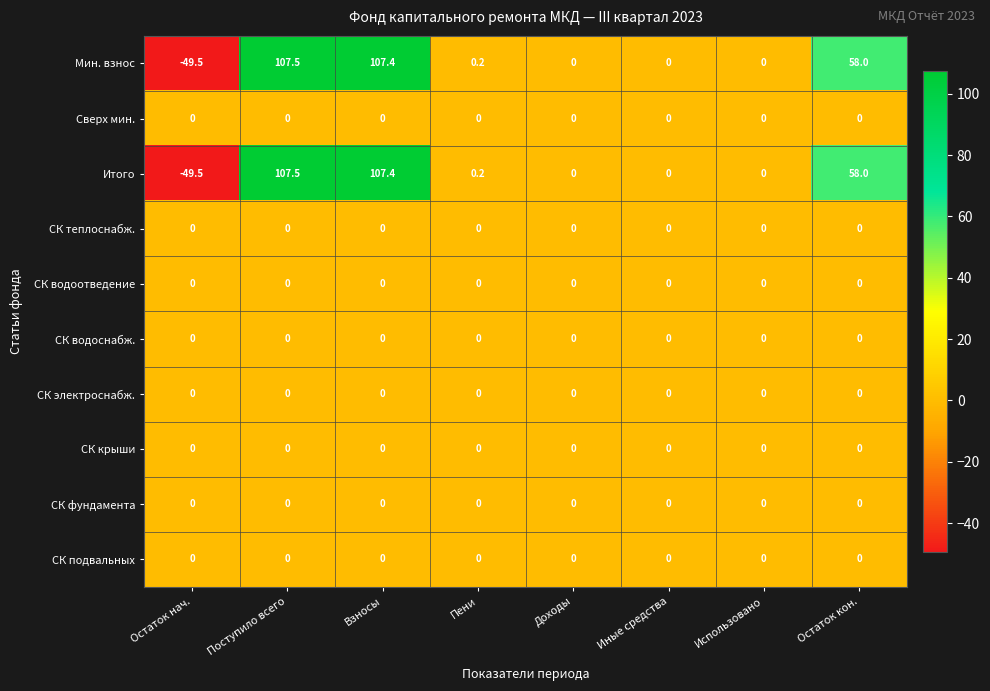

At which label does Мин. взнос first exceed 0?

Поступило всего